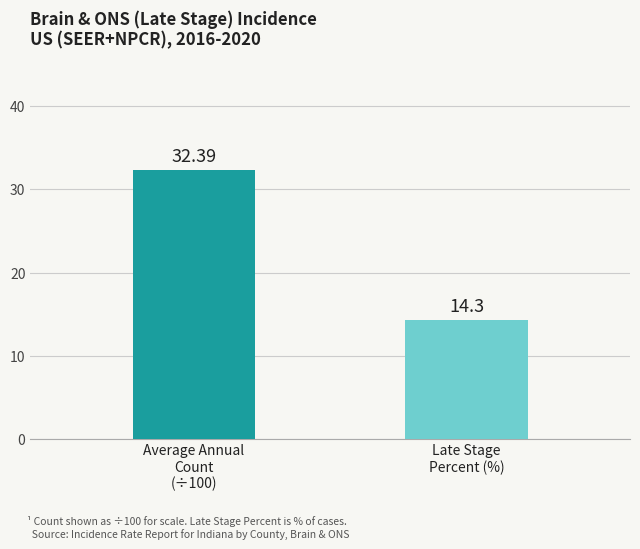

List the labels in order of value, smallest first.

Late Stage
Percent (%), Average Annual
Count
(÷100)